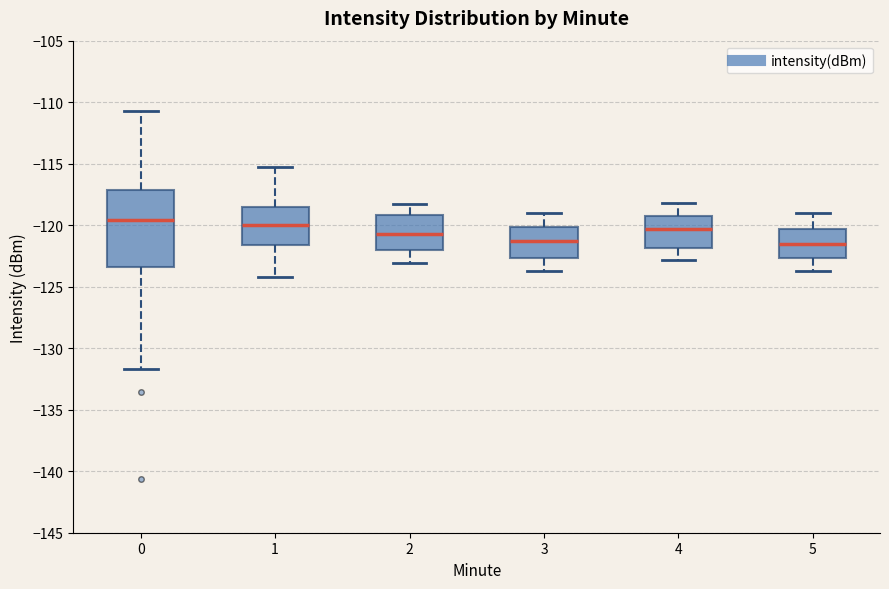

Which box is the tallest, from its lower edge to its upper edge?

0